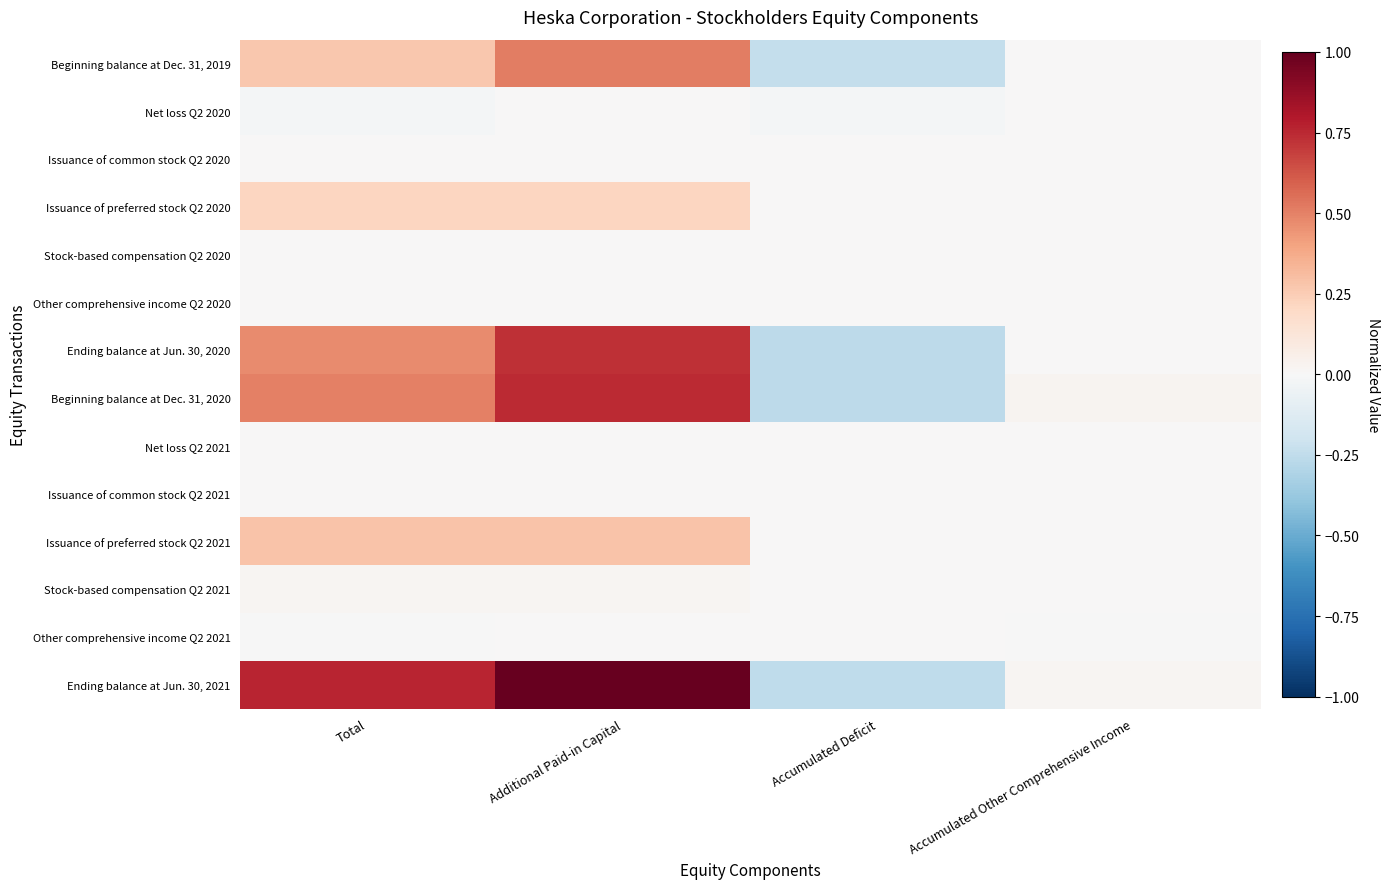

Which series has the largest total across all categories?

Ending balance at Jun. 30, 2021